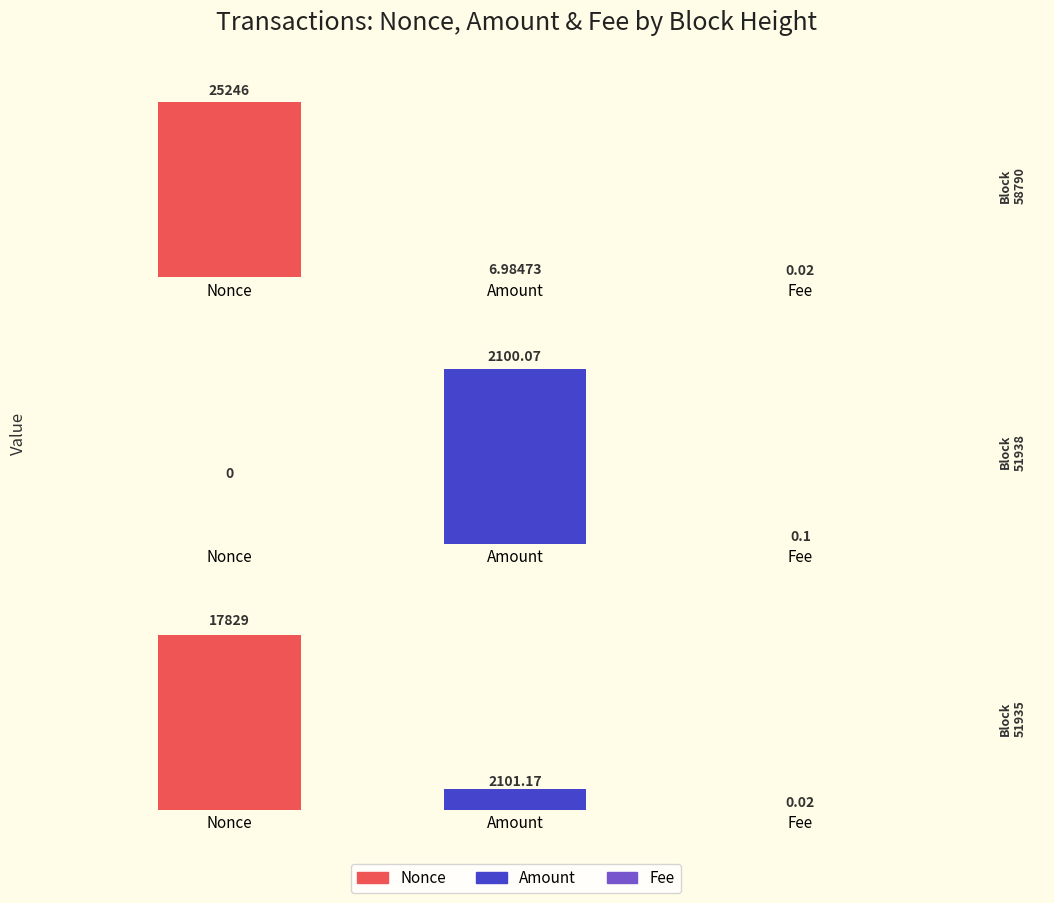

Are the bars grouped side by side (vs. stacked)?

Yes